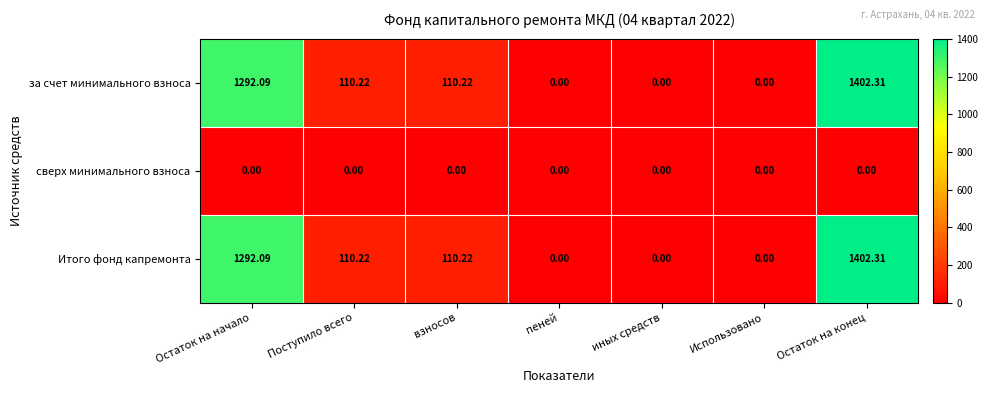

Where does the за счет минимального взноса series first go above 110?

Остаток на начало